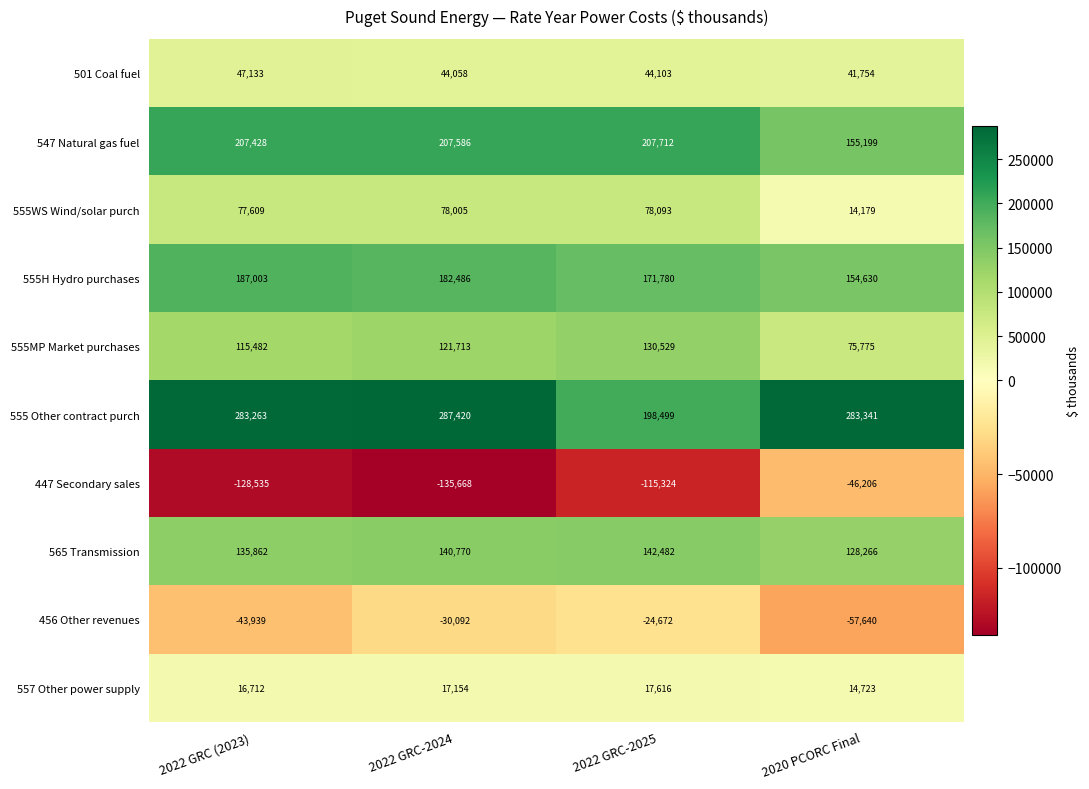

The value of 447 Secondary sales at 2020 PCORC Final is -46206. True or false?

True